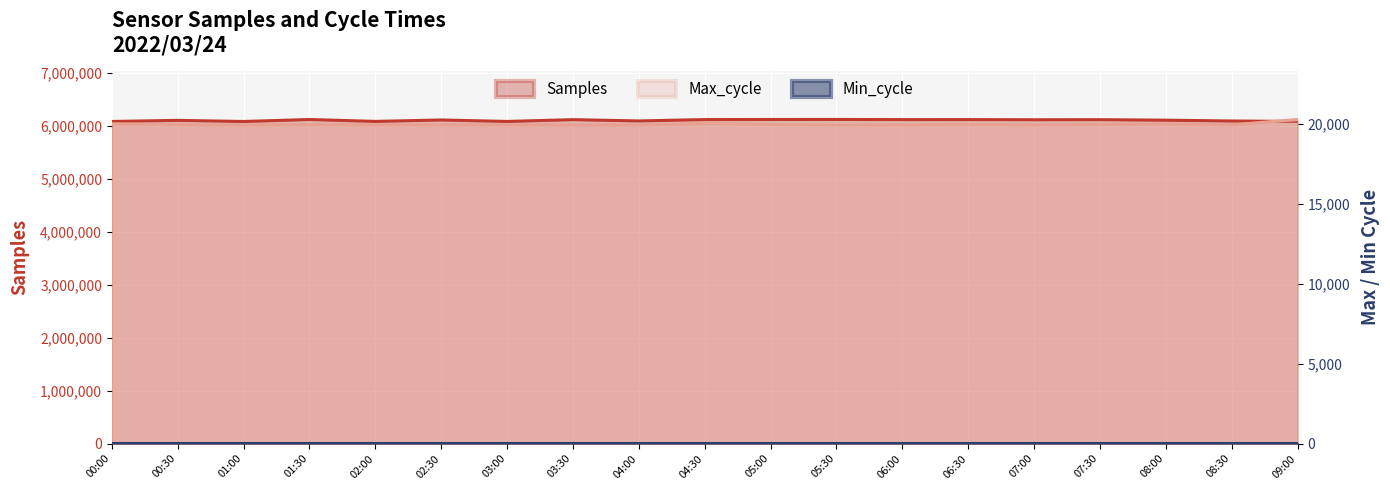

The value of Max_cycle at 04:00 is 19916. True or false?

True